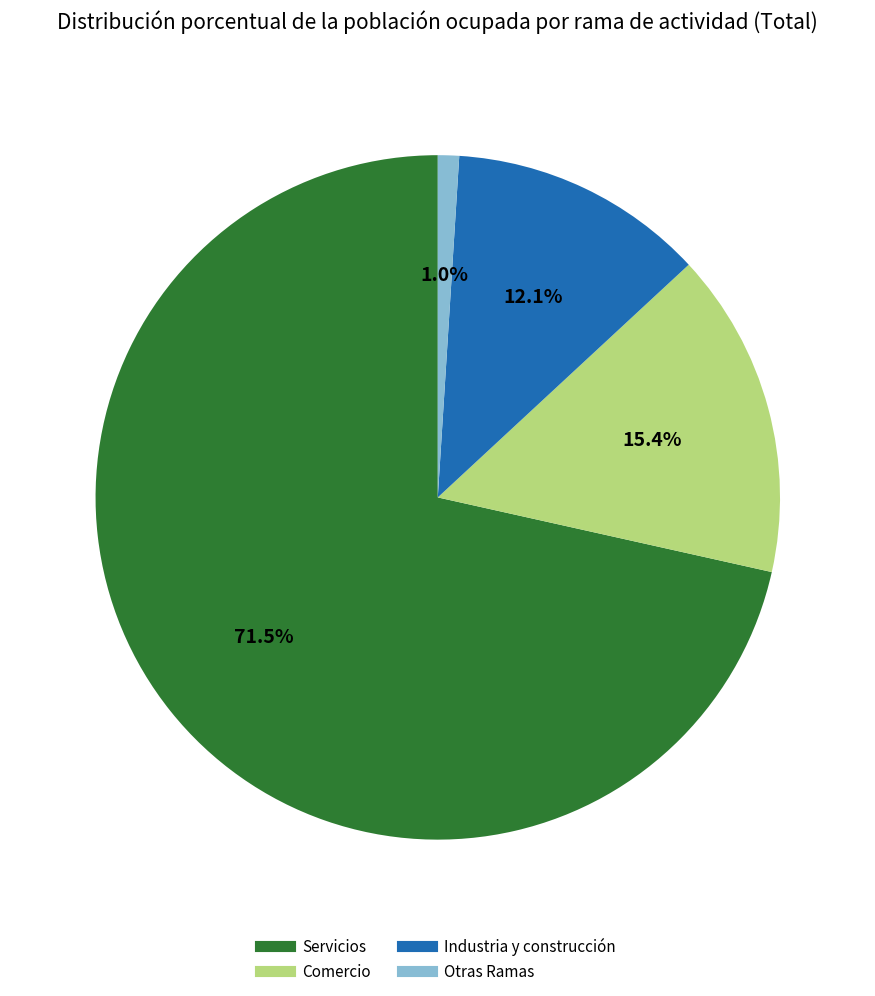

What percentage is NOT represented by Servicios?

28.5%